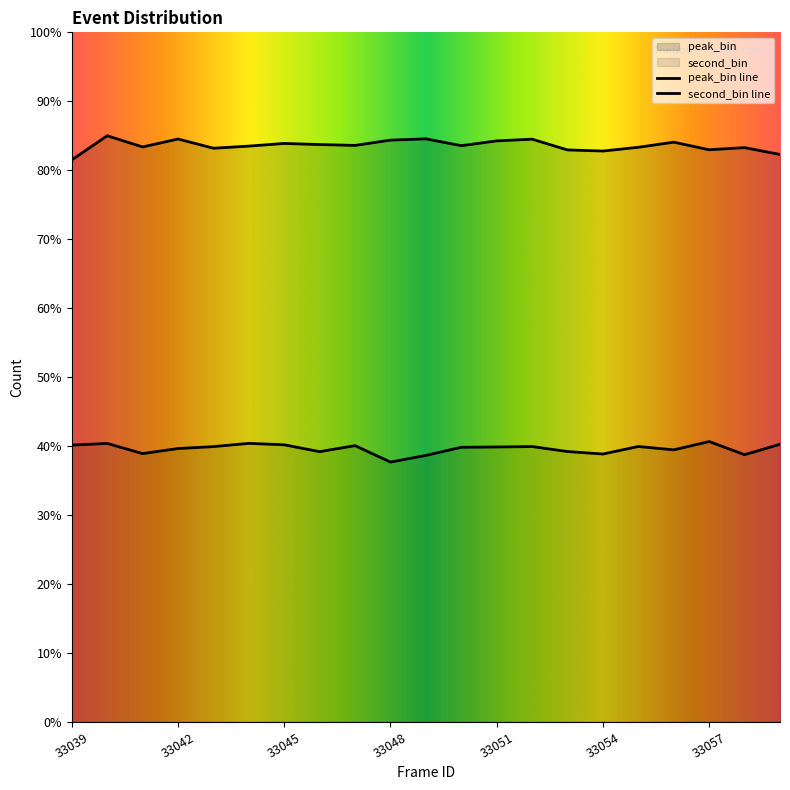

Rank the series by their average value, from highest to lowest.

peak_bin, second_bin